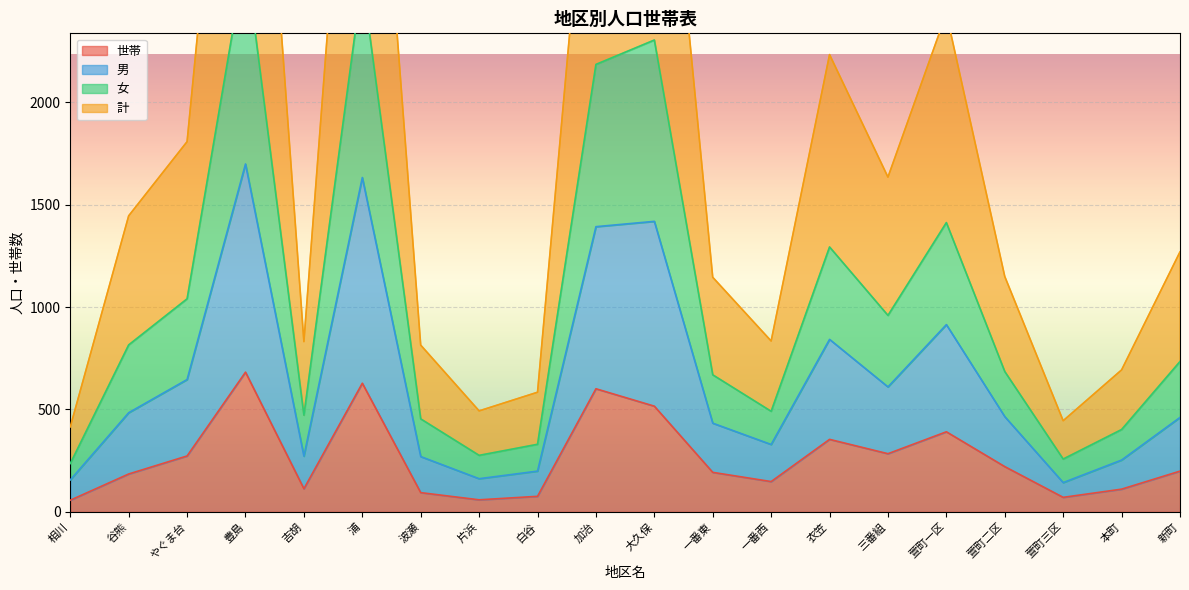

What is the highest value of the 世帯 series?

682